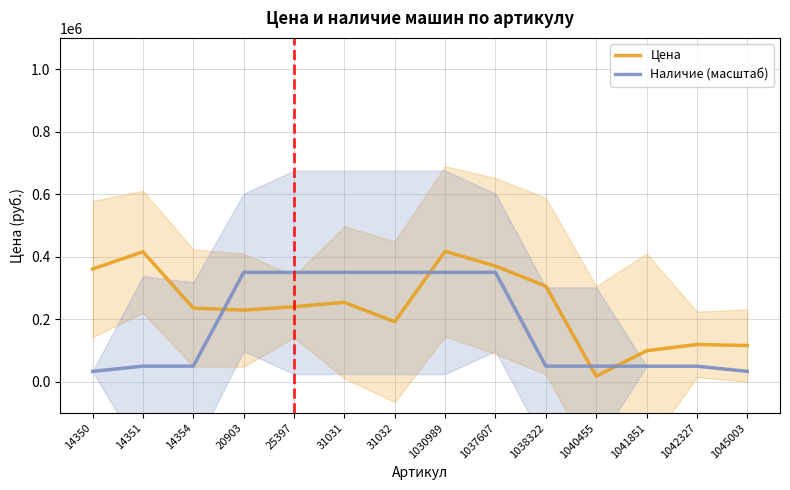

At which category is the sum across all series the highest?

1030989